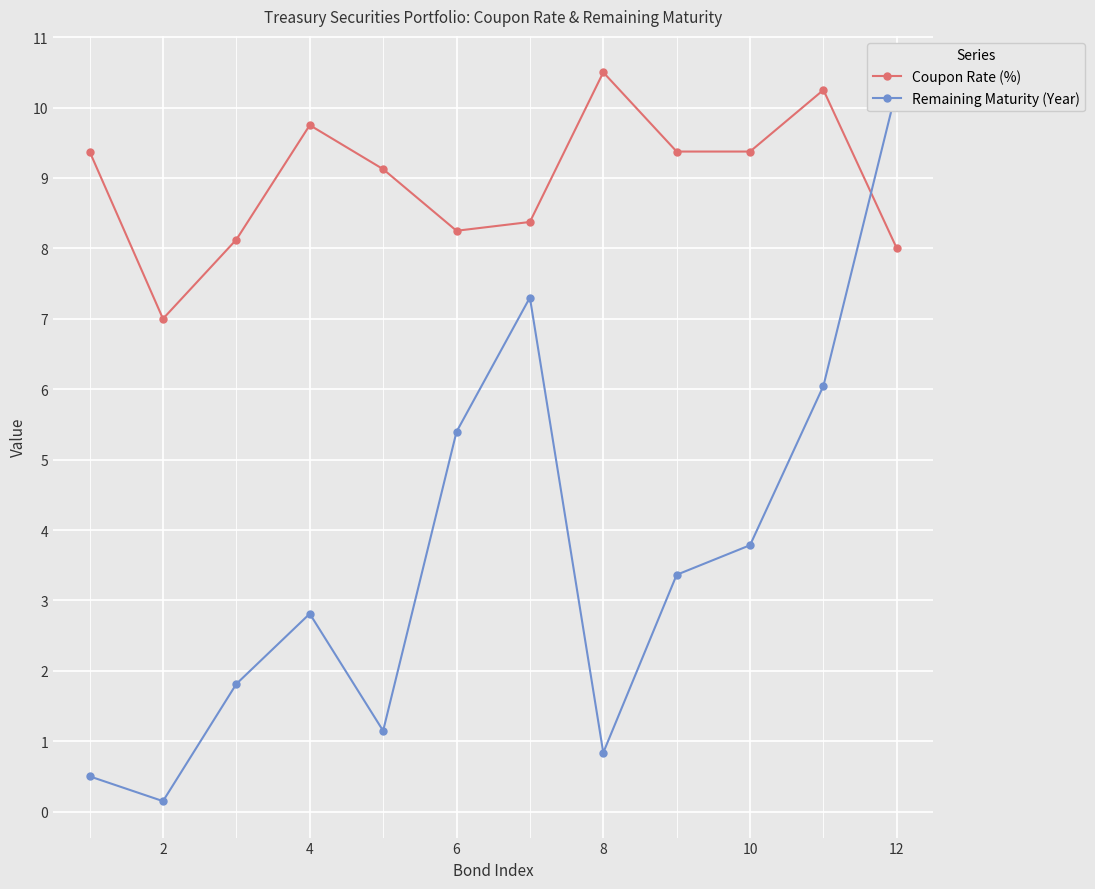

At which category does Coupon Rate (%) reach its first local peak?

4